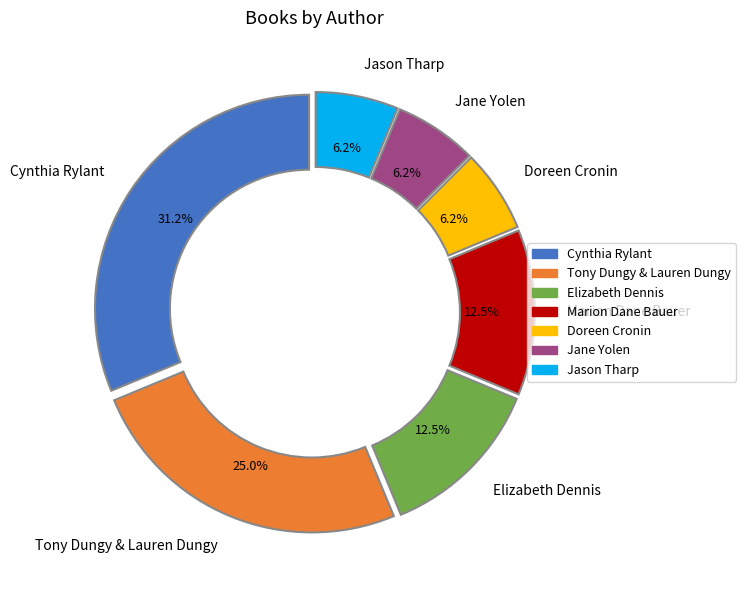

What is the largest slice in the pie chart?

Cynthia Rylant